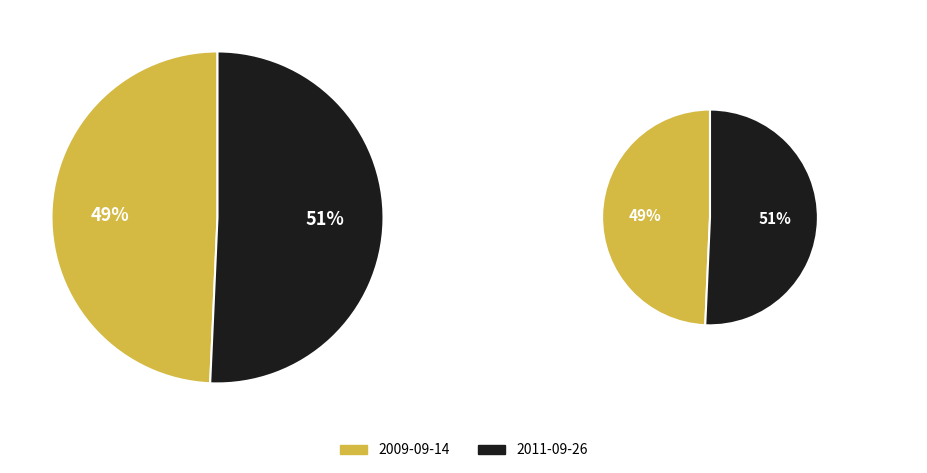

Count the number of slices in the pie.

2